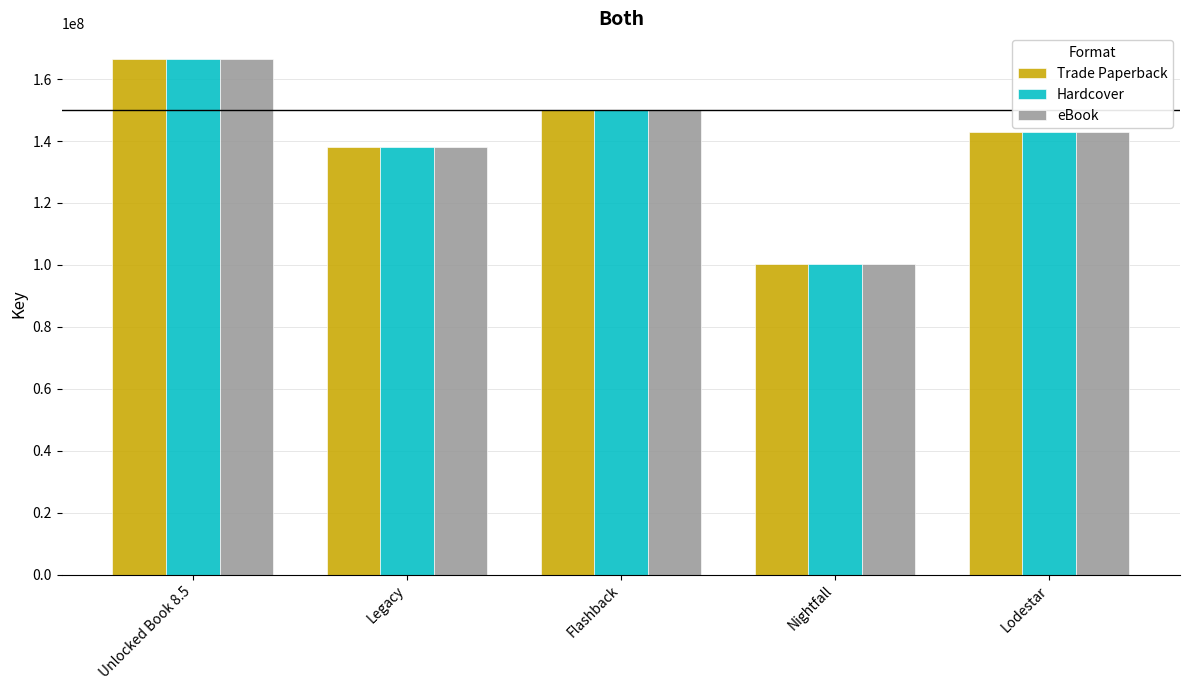

What is the total value across all series at Unlocked Book 8.5?

499371132